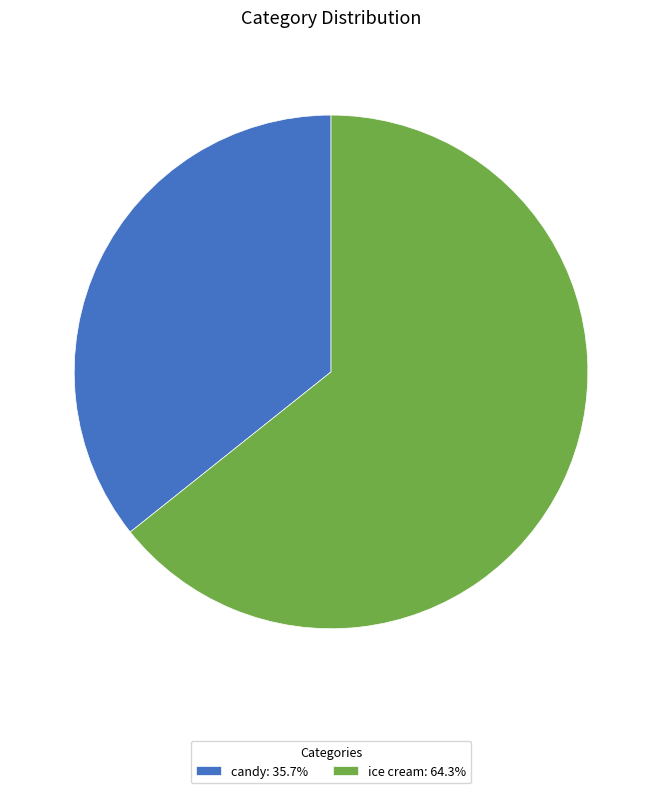

Is there a majority slice in this chart?

Yes